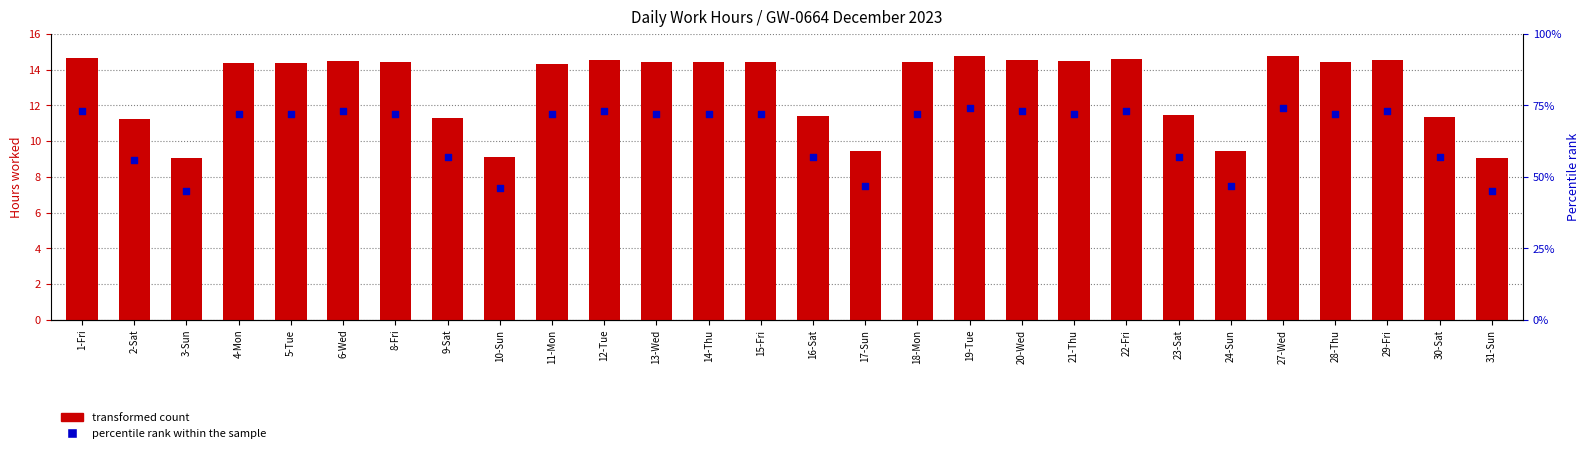

Is the value of percentile rank within the sample at 1-Fri greater than the value of transformed count at 10-Sun?

No